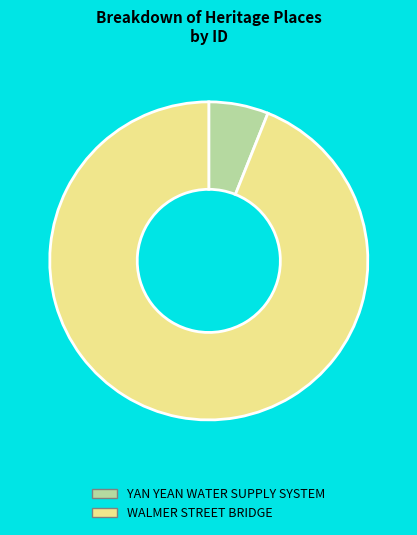

Count the number of slices in the pie.

2